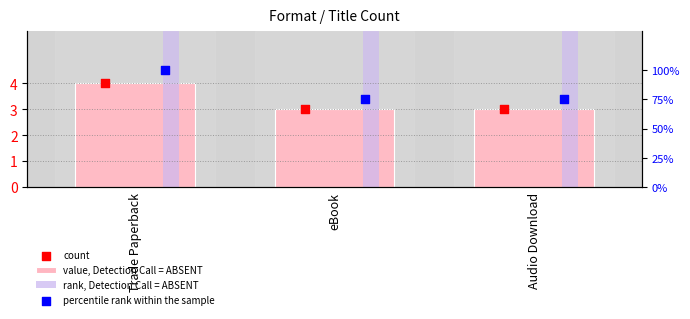

Approximately how many times larger is the value at Trade Paperback compared to Audio Download?

1.3